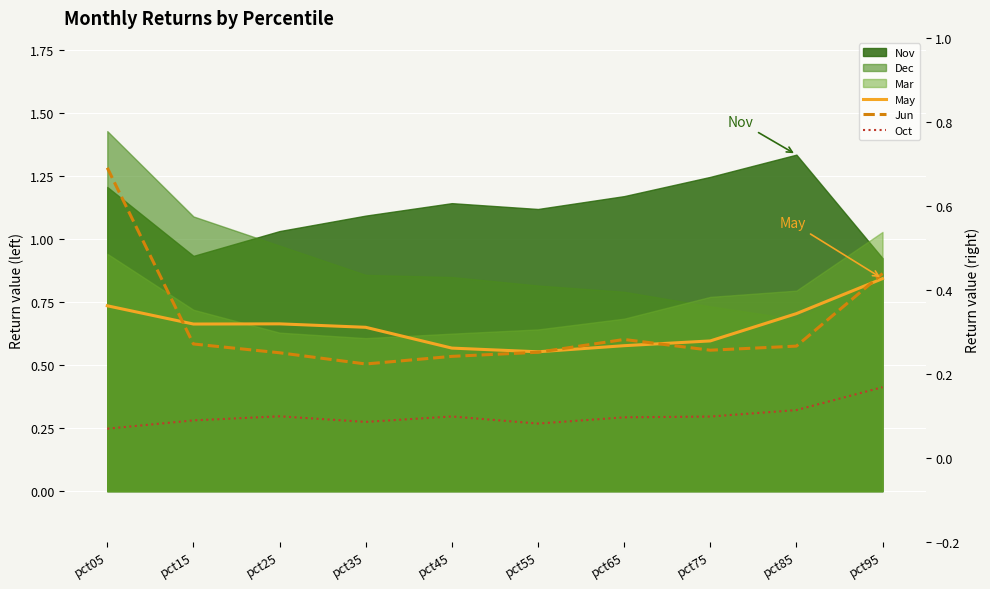

At how many categories does at least one series exceed 0?

10